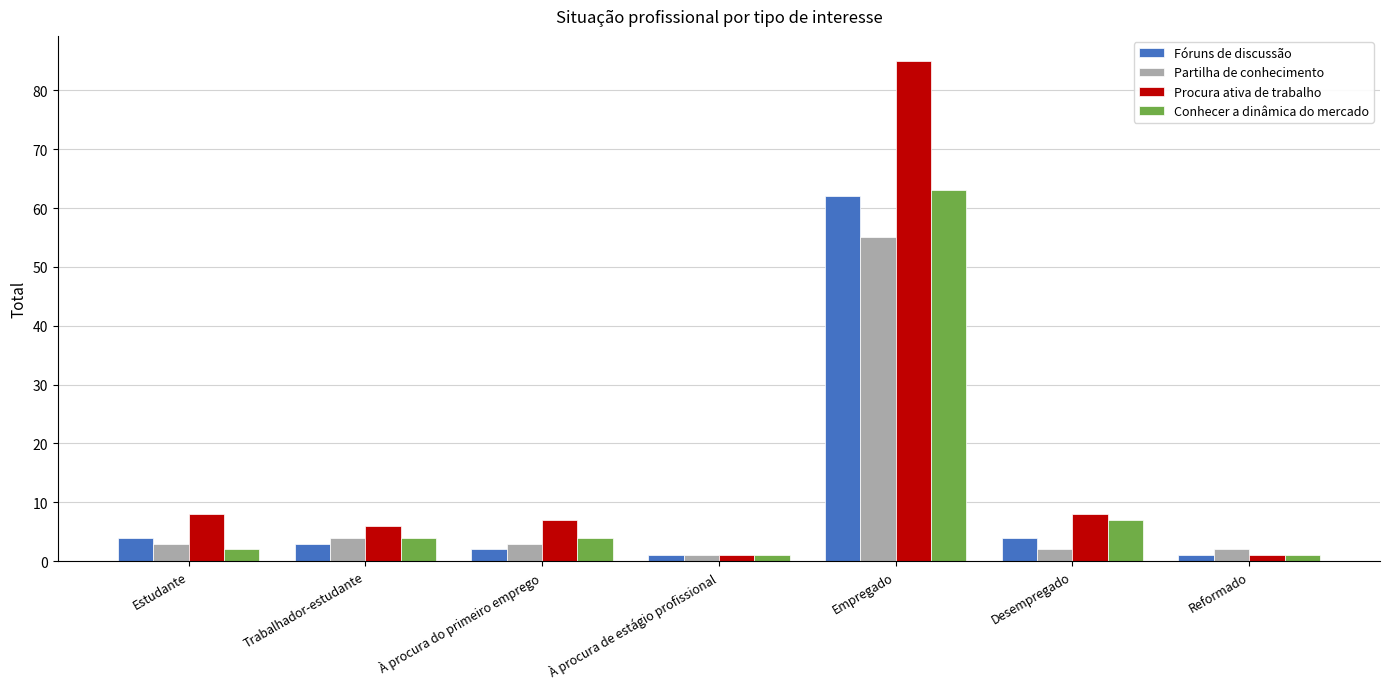

Which series has the largest total across all categories?

Procura ativa de trabalho